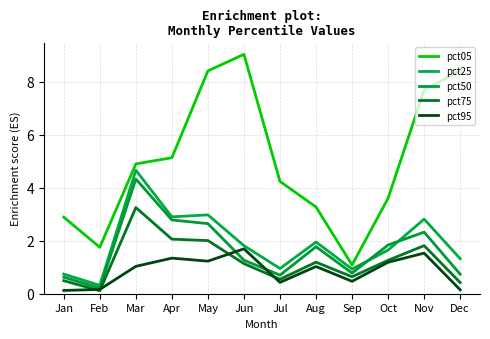

Is the value of pct75 at Sep greater than the value of pct25 at Jul?

No